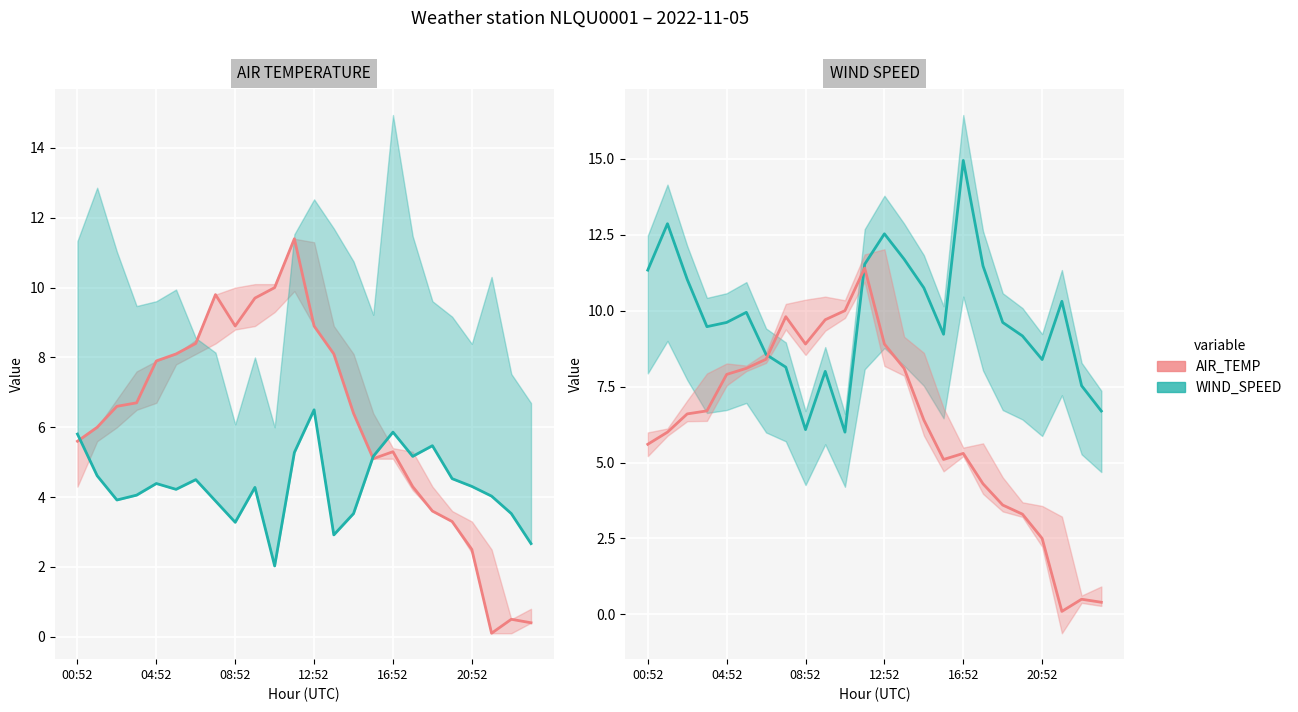

What is the spread (max minus min) of values at 12:52?

5.4